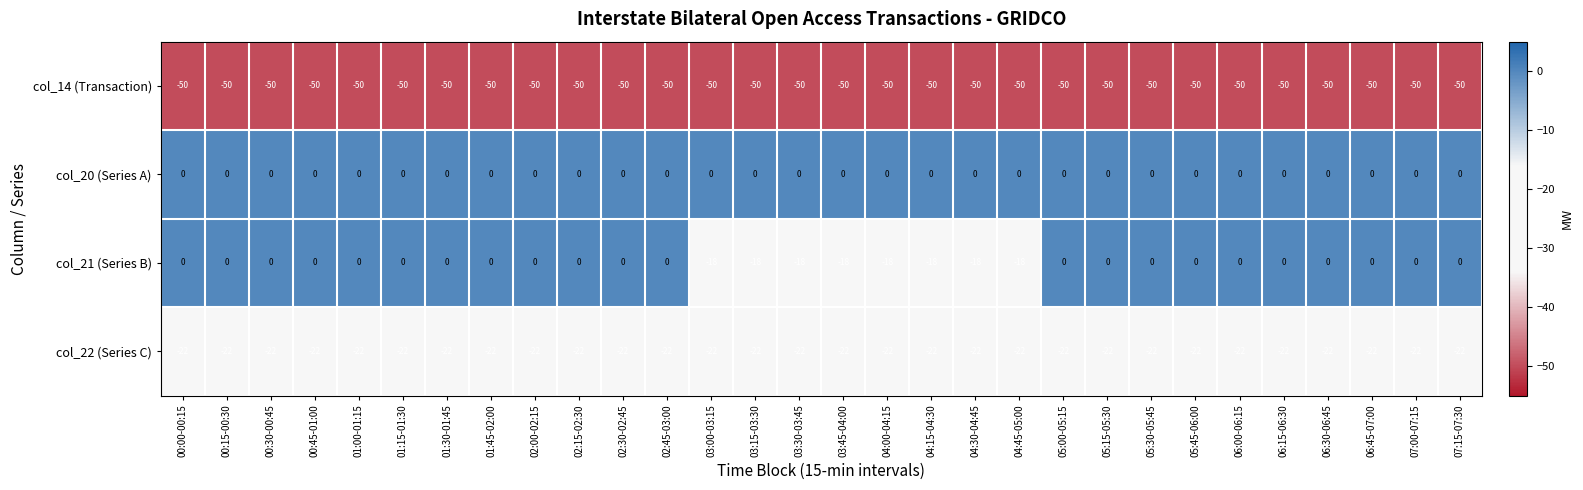

Where is col_22 (Series C) nearest to the value -22?

00:00-00:15